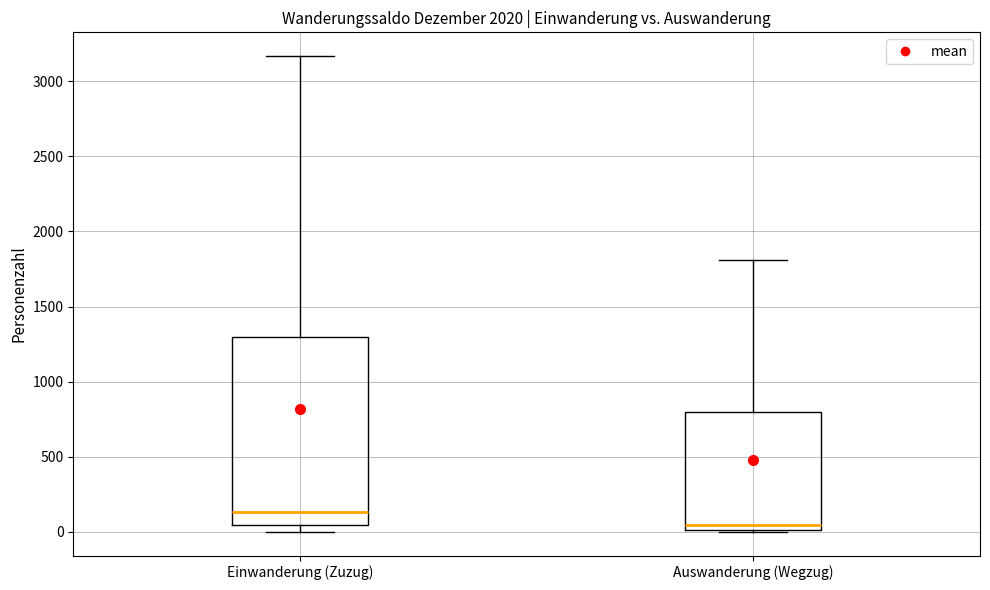

Where is the upper edge of the box for Einwanderung (Zuzug) on the y-axis? The values are not printed on the chart, so give them approximately, as read against the axis.

1300